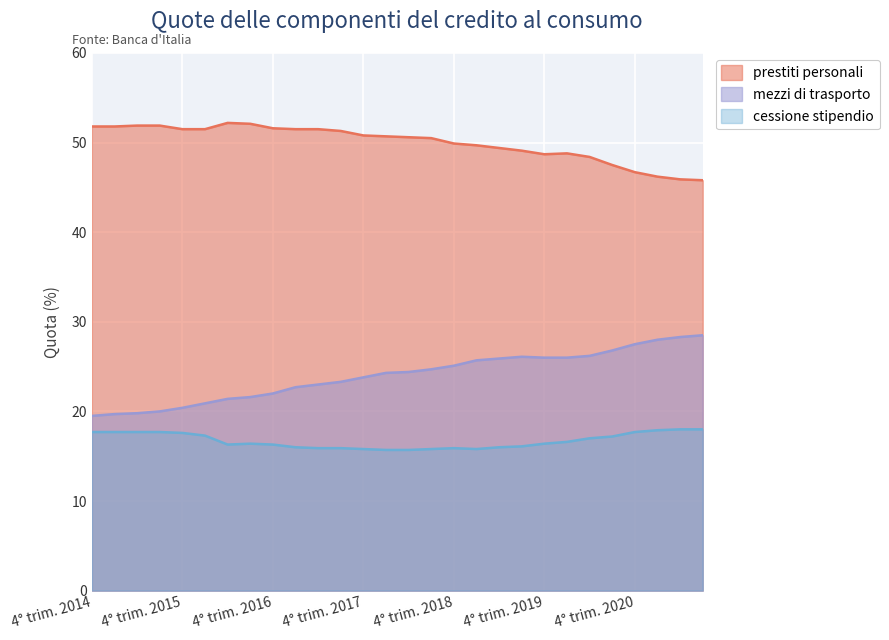

What is the smallest value displayed?

15.7